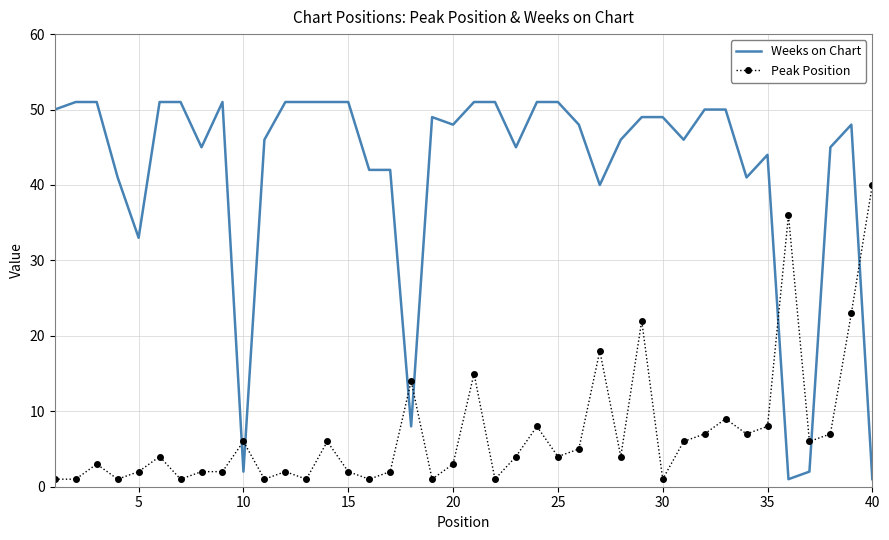

What is the highest value of the Weeks on Chart series?

51